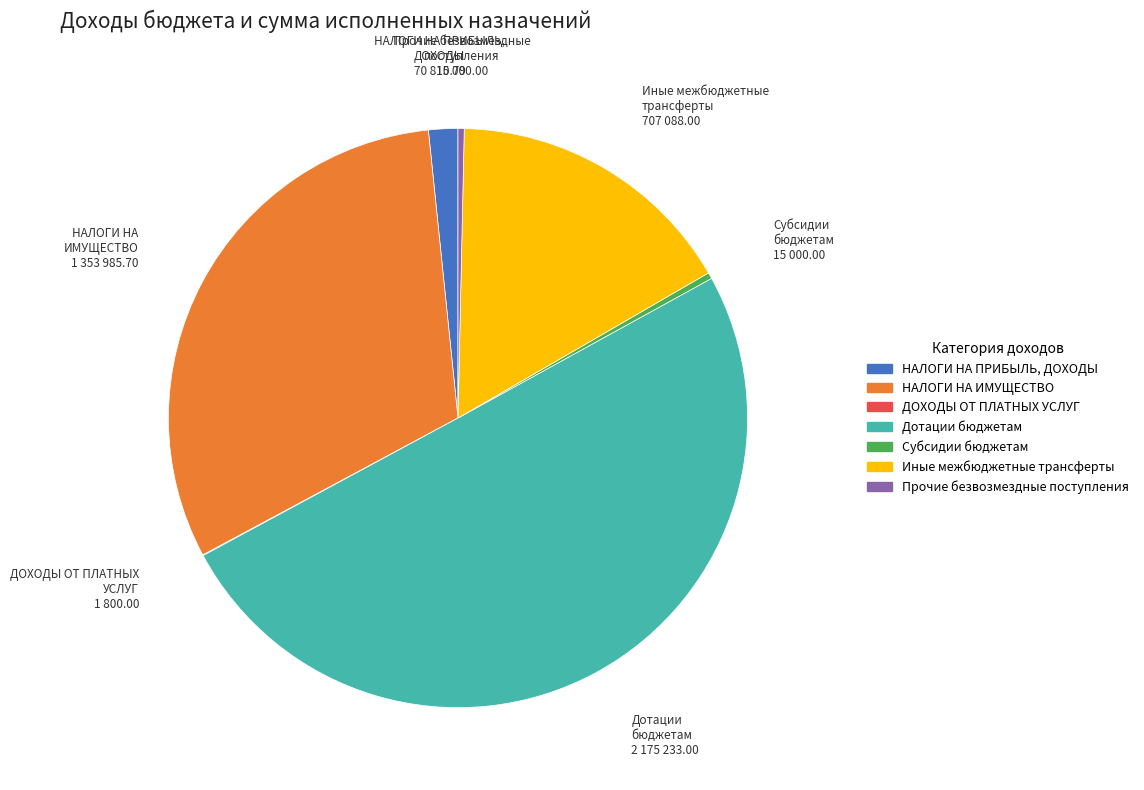

Which category has the smallest portion of the pie?

ДОХОДЫ ОТ ОКАЗАНИЯ ПЛАТНЫХ УСЛУГ